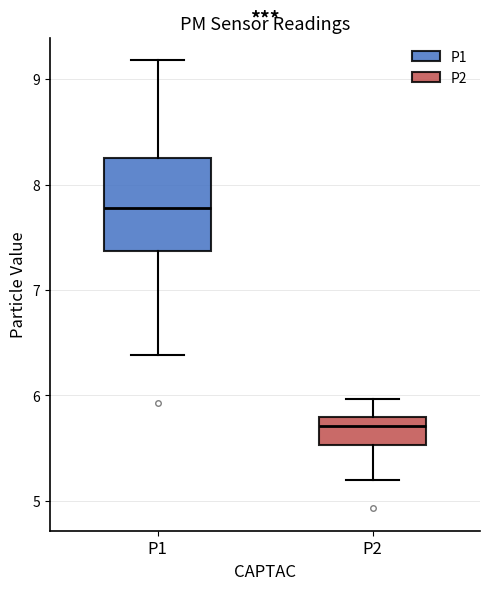

Reading left to right, transcribe this box plot: for each box, give where its median line is, the range the box spans, and where its two whiskers end, as read against the y-axis. The values are not printed on the chart, so give them approximately, as read against the axis.

P1: median 7.8, box 7.4 to 8.3, whiskers 6.4 to 9.2
P2: median 5.7, box 5.5 to 5.8, whiskers 5.2 to 6.0